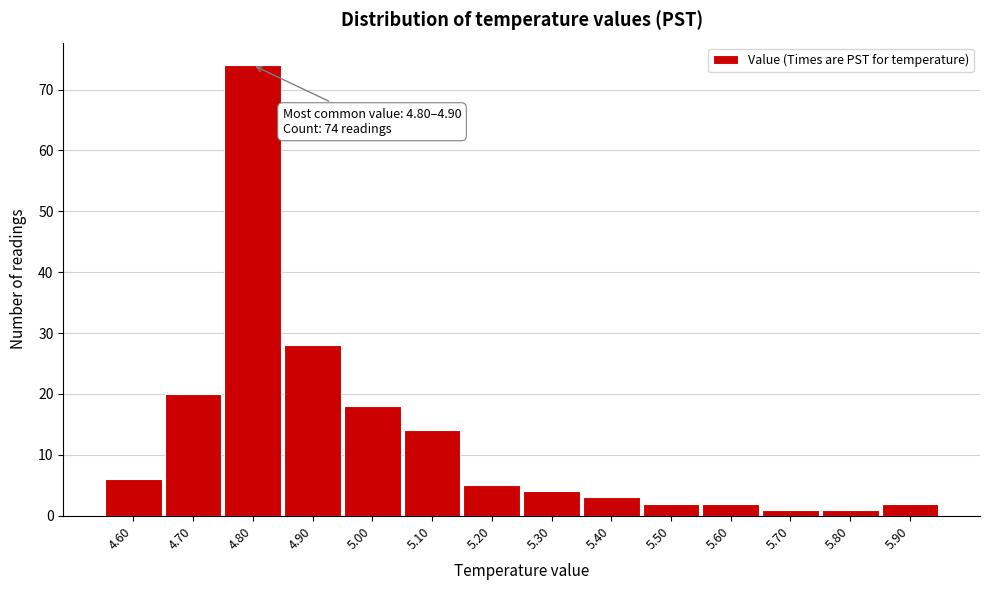

Reading left to right, extract all data points from this chart.

6	20	74	28	18	14	5	4	3	2	2	1	1	2